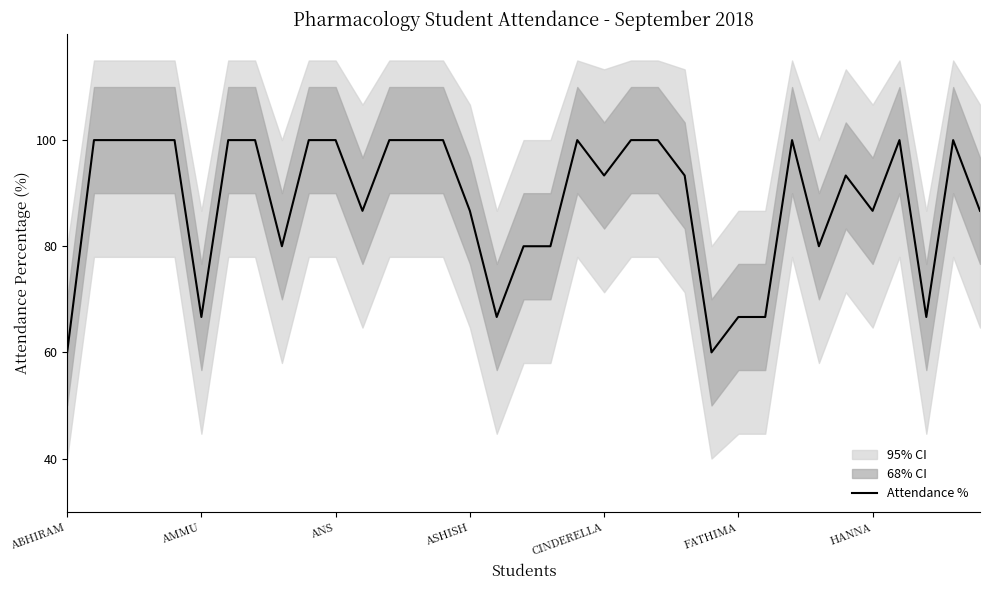

What is the highest value of the Attendance % series?

100.0